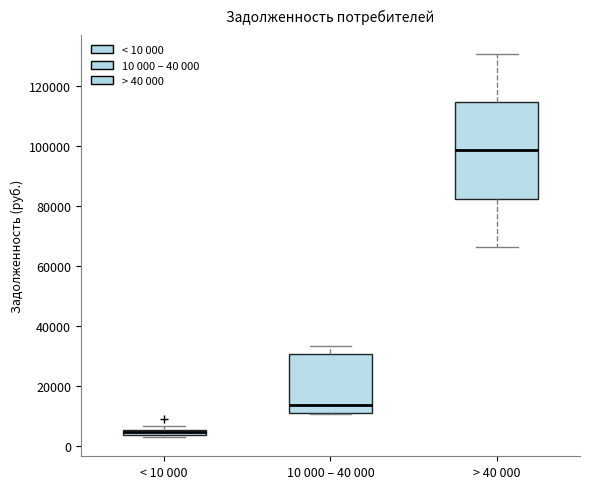

Which box is the tallest, from its lower edge to its upper edge?

> 40 000